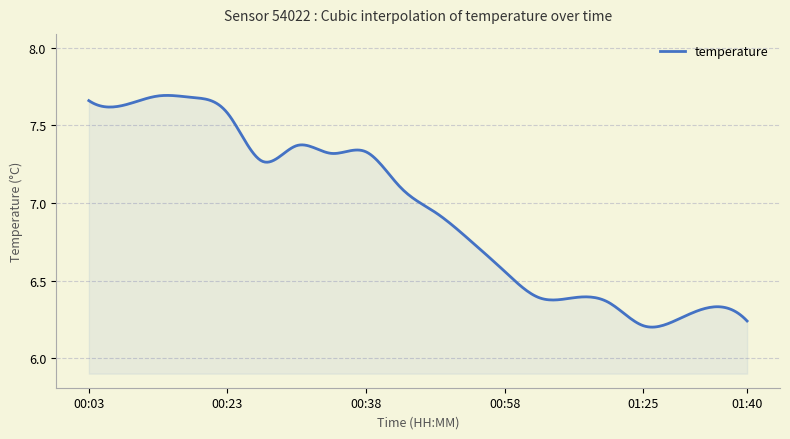

What is the difference between the maximum and minimum values?

1.5